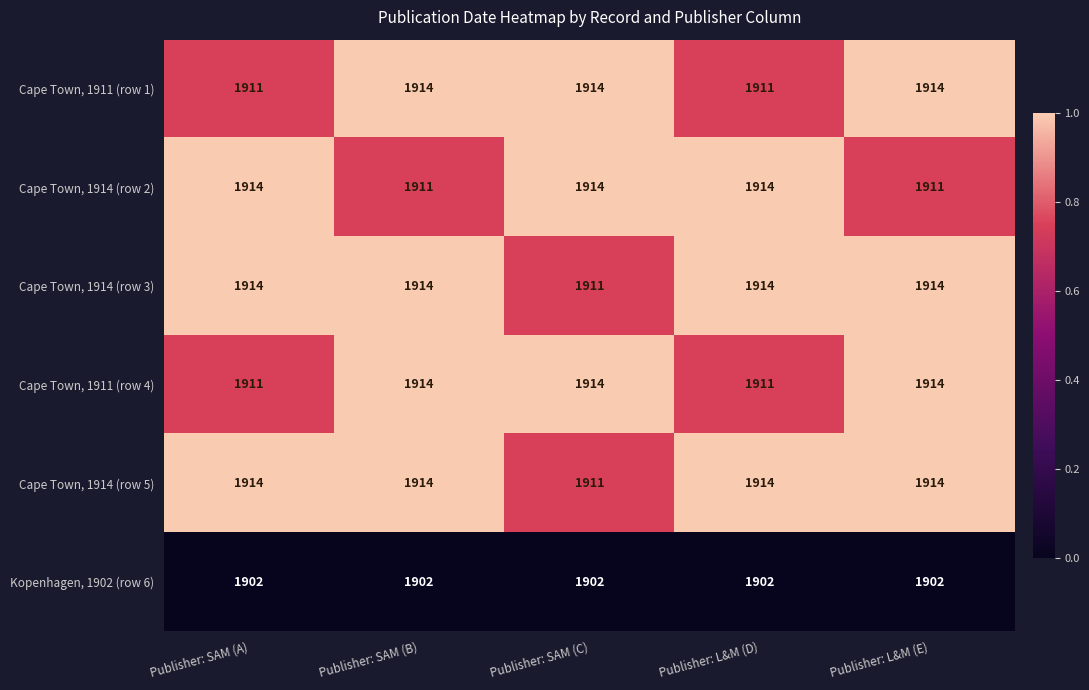

What is the average value of the Cape Town, 1914 (row 5) series?

1913